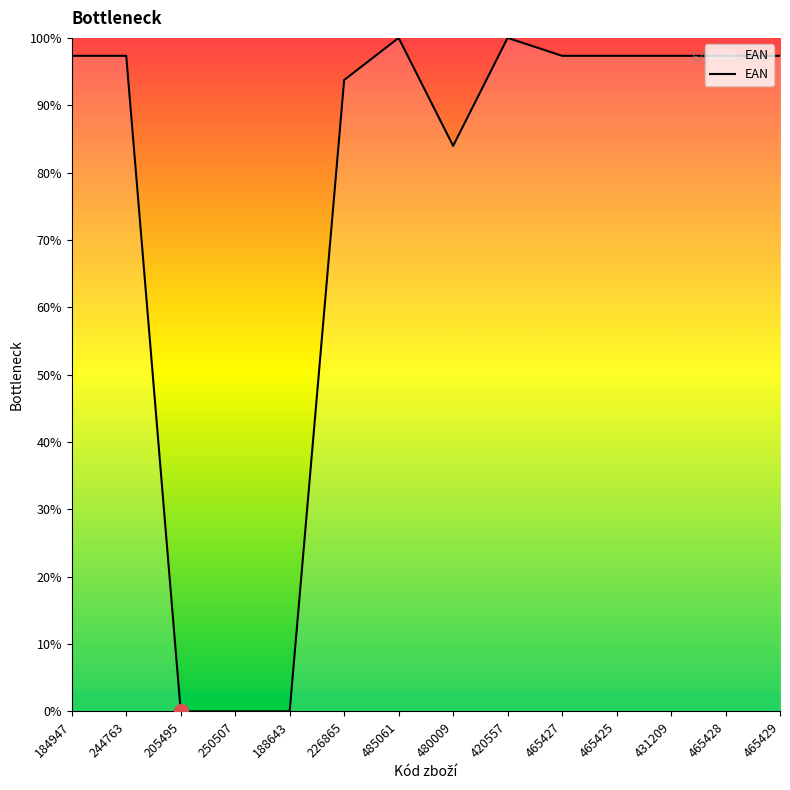

Approximately how many times larger is the value at 244763 compared to 184947?

1.0